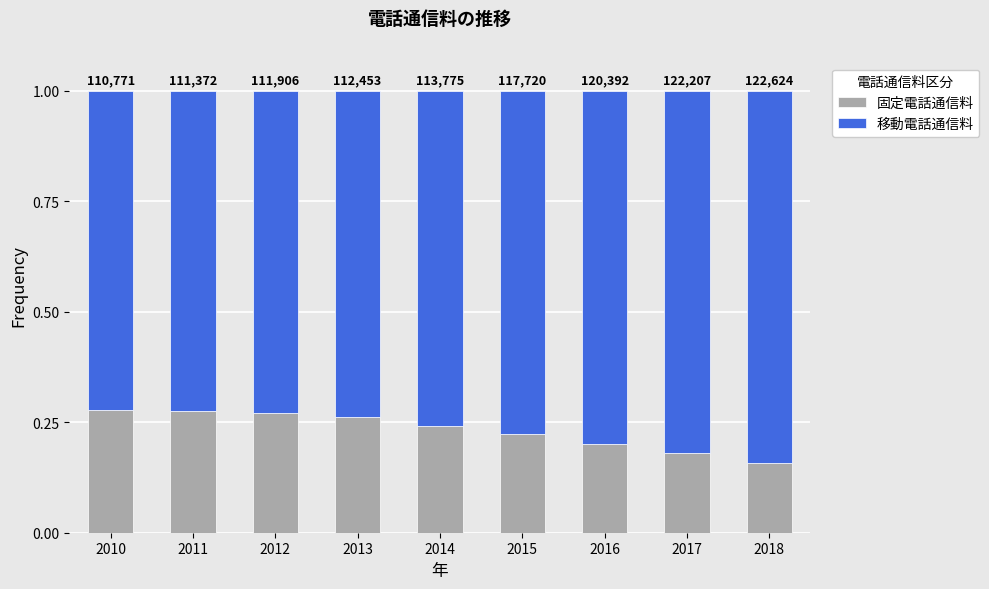

How many bars are there in total?

9